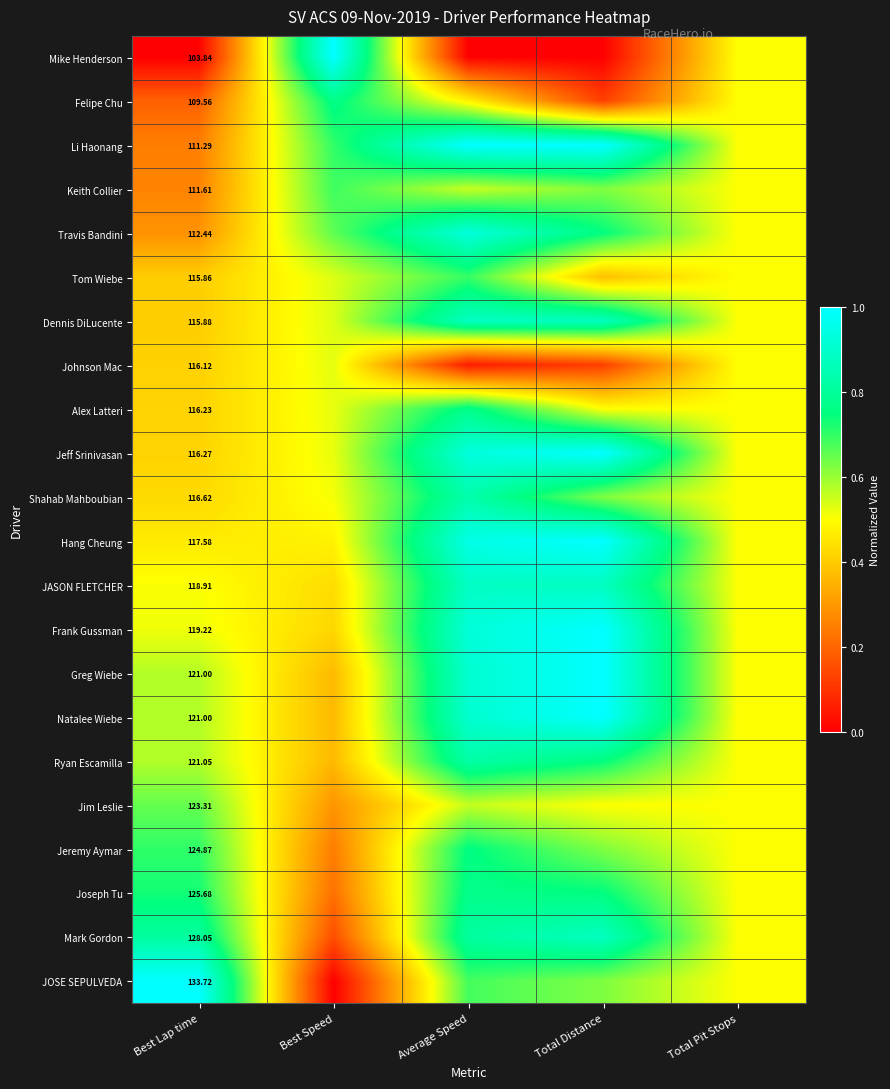

What is the greatest value displayed?

1.0